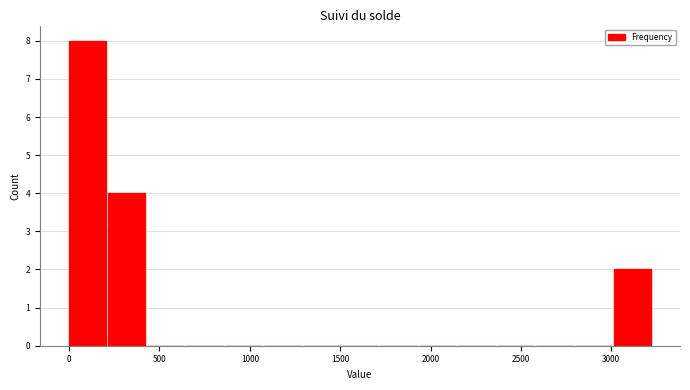

Reading left to right, list every bar in this chart as the range it spans on the x-axis followed by its height. Neither the bar edges nor the heights are printed on the chart, so give them approximately, as read against the axes.

0 to 200: 8
200 to 450: 4
450 to 650: 0
650 to 850: 0
850 to 1100: 0
1100 to 1300: 0
1300 to 1500: 0
1500 to 1700: 0
1700 to 1950: 0
1950 to 2150: 0
2150 to 2350: 0
2350 to 2600: 0
2600 to 2800: 0
2800 to 3000: 0
3000 to 3250: 2